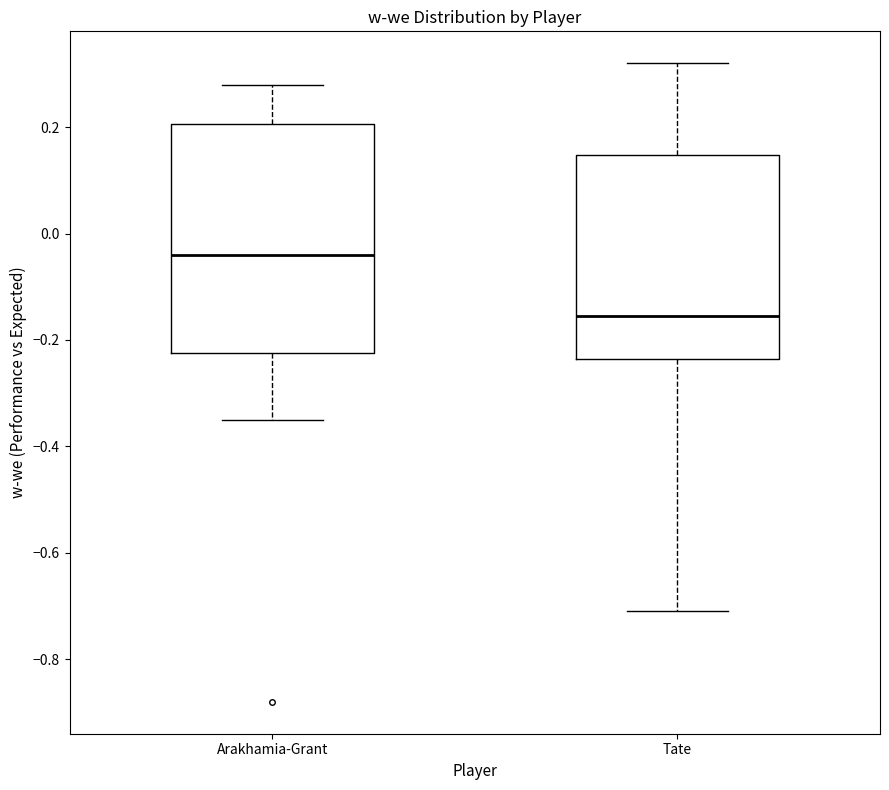

Reading left to right, transcribe this box plot: for each box, give where its median line is, the range the box spans, and where its two whiskers end, as read against the y-axis. The values are not printed on the chart, so give them approximately, as read against the axis.

Arakhamia-Grant: median -0.04, box -0.22 to 0.20, whiskers -0.34 to 0.28
Tate: median -0.16, box -0.24 to 0.14, whiskers -0.70 to 0.32